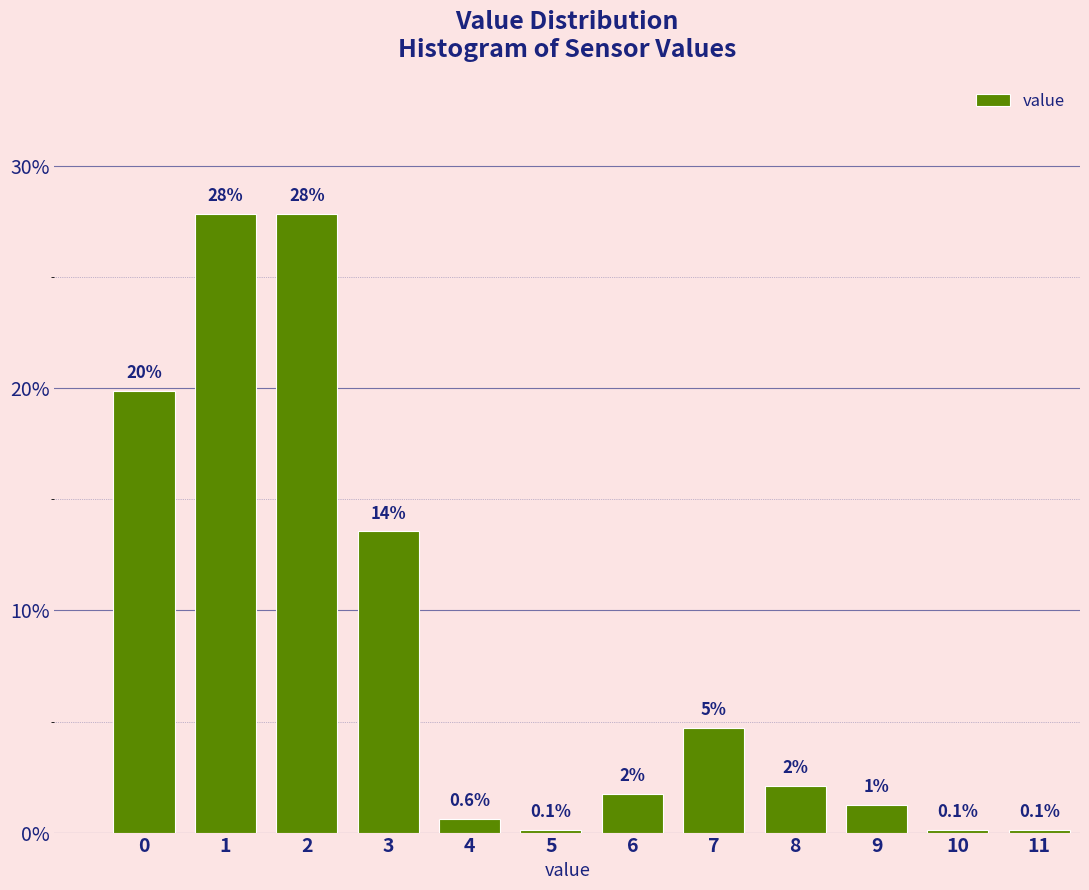

What is the value of the 5th bar from the left?

0.6